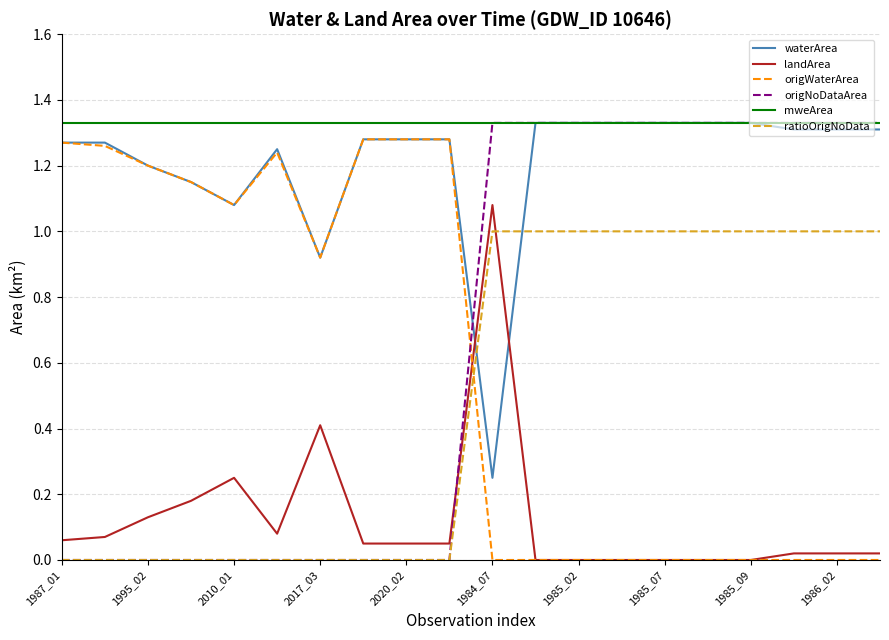

True or false: ratioOrigNoData and mweArea cross at least once.

False